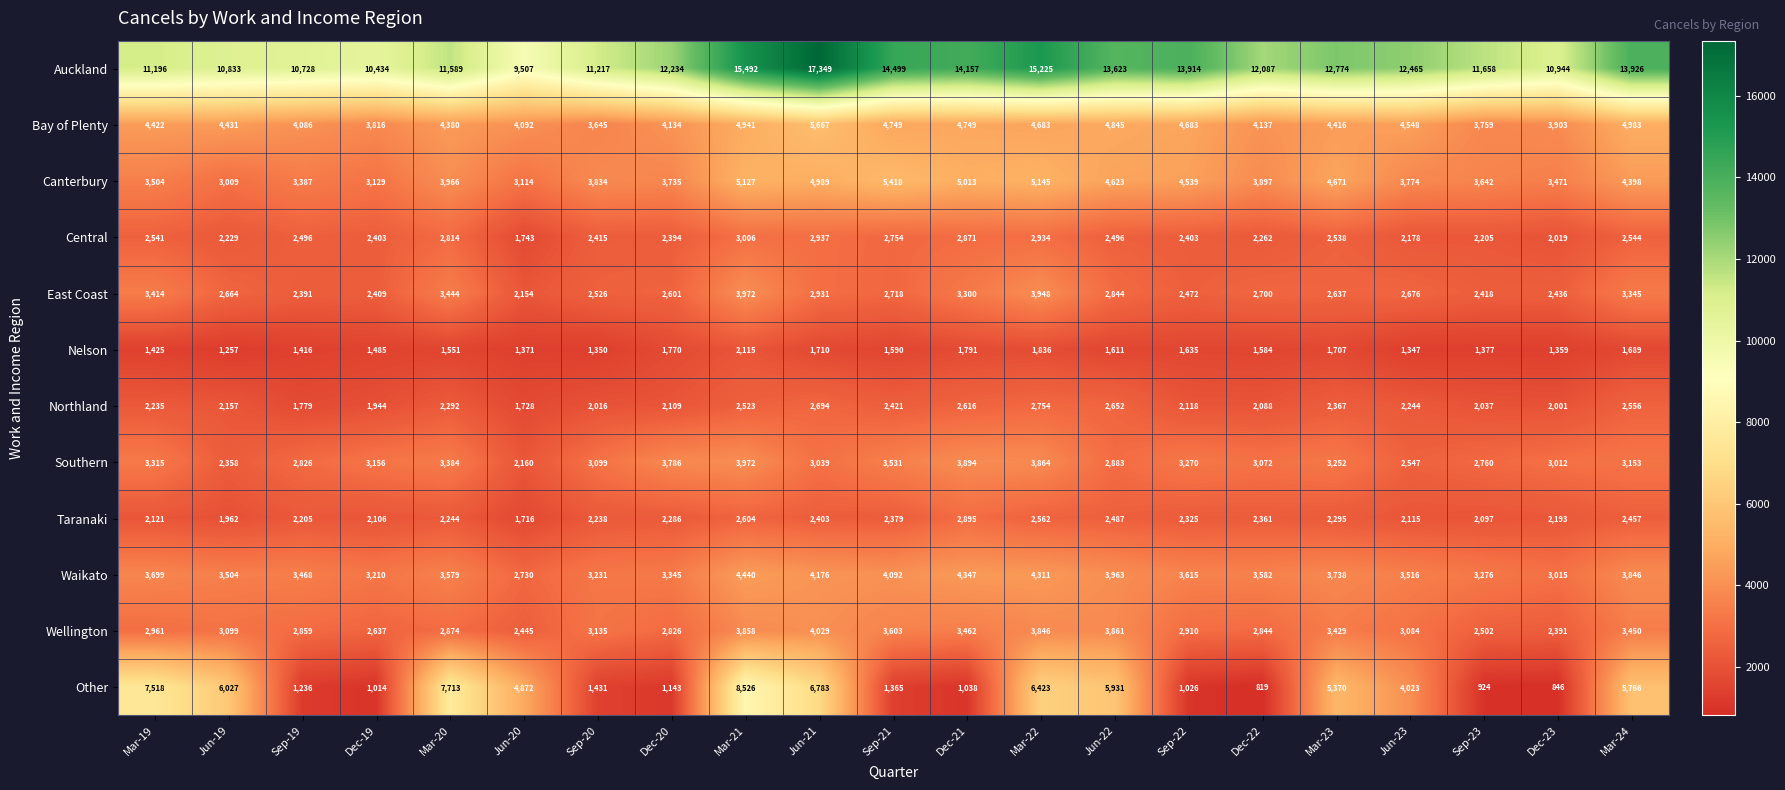

At Sep-19, list the series in order from smallest to largest.

Other, Nelson, Northland, Taranaki, East Coast, Central, Southern, Wellington, Canterbury, Waikato, Bay of Plenty, Auckland